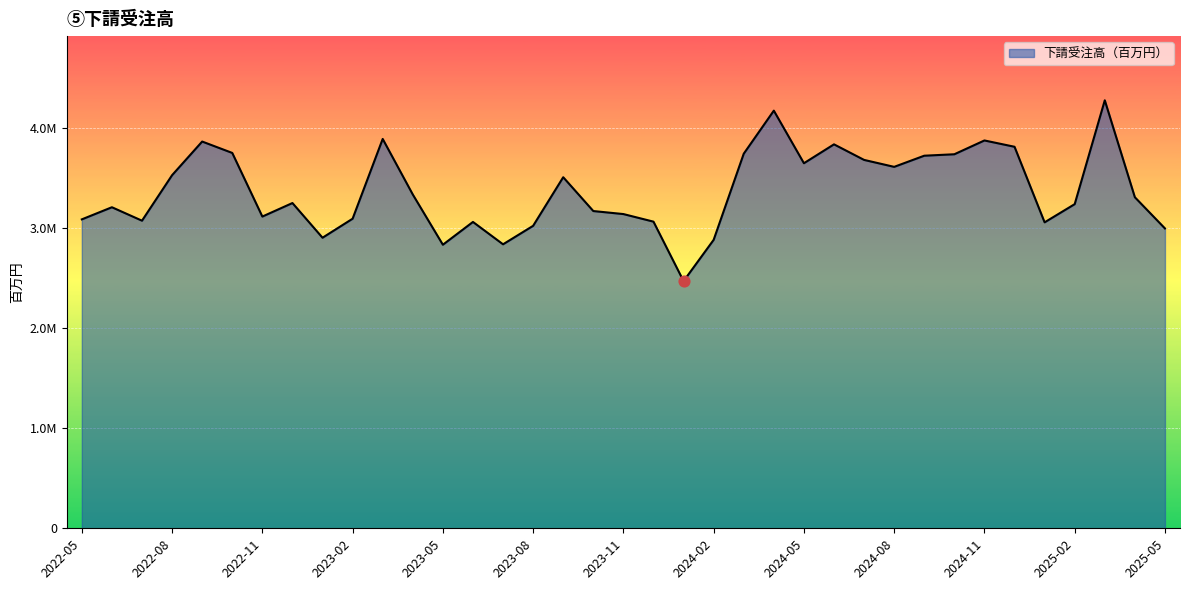

Does the chart have visible grid lines?

Yes